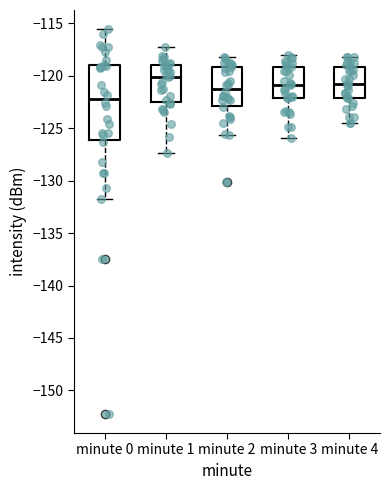

Where does the median line of the box for minute 0 sit on the y-axis? The values are not printed on the chart, so give them approximately, as read against the axis.

-122.0